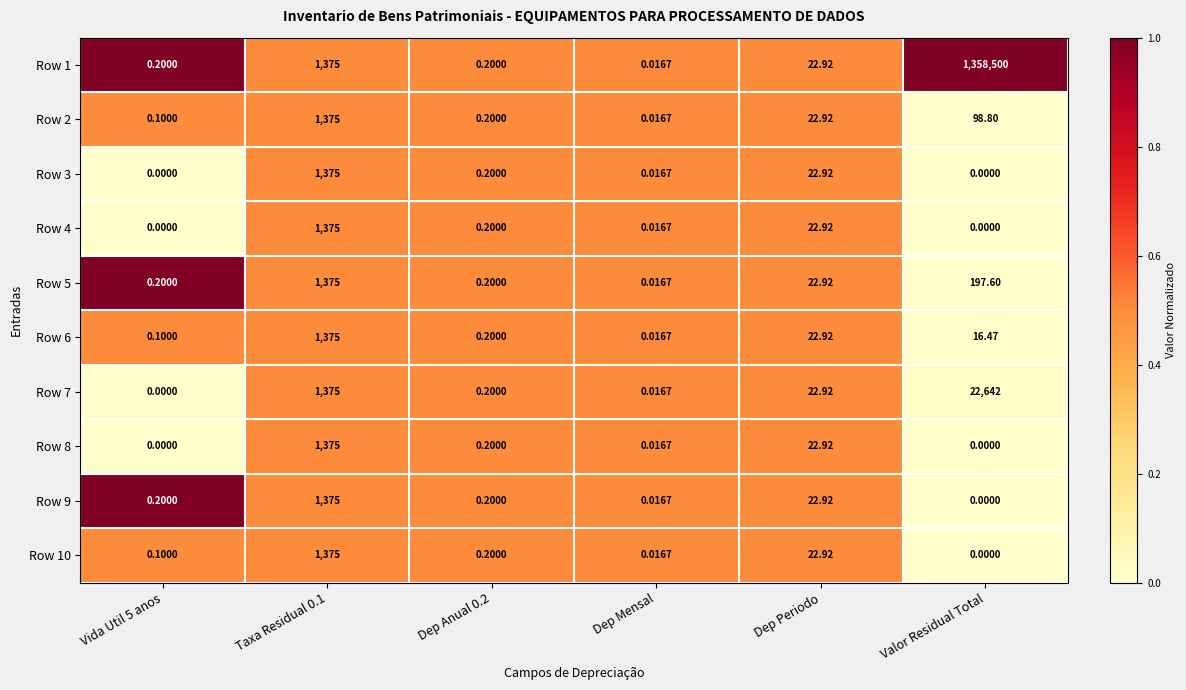

Which label corresponds to the largest value in the chart?

Valor Residual Total